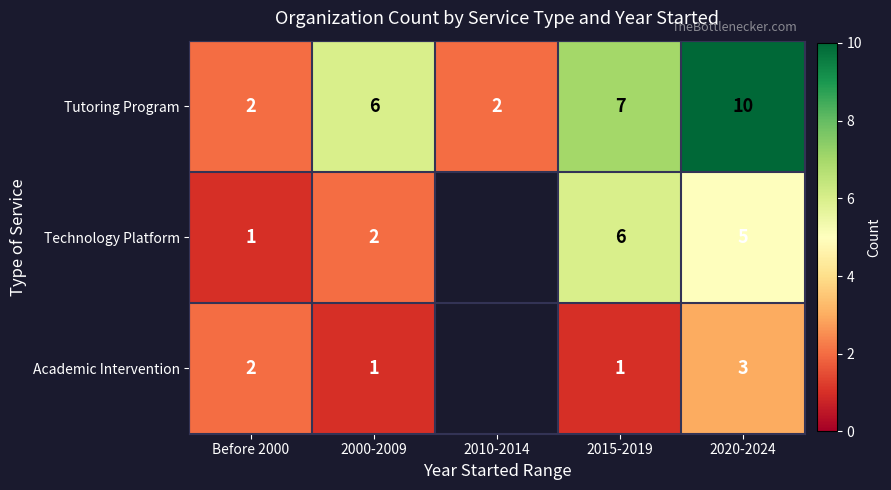

The value of Academic Intervention at 2020-2024 is 4. True or false?

False